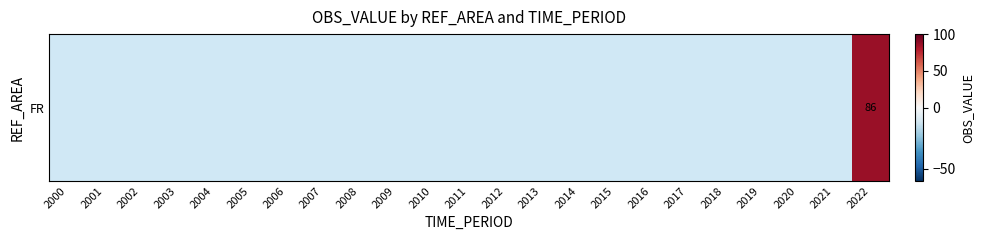

Count the number of categories in the chart.

23